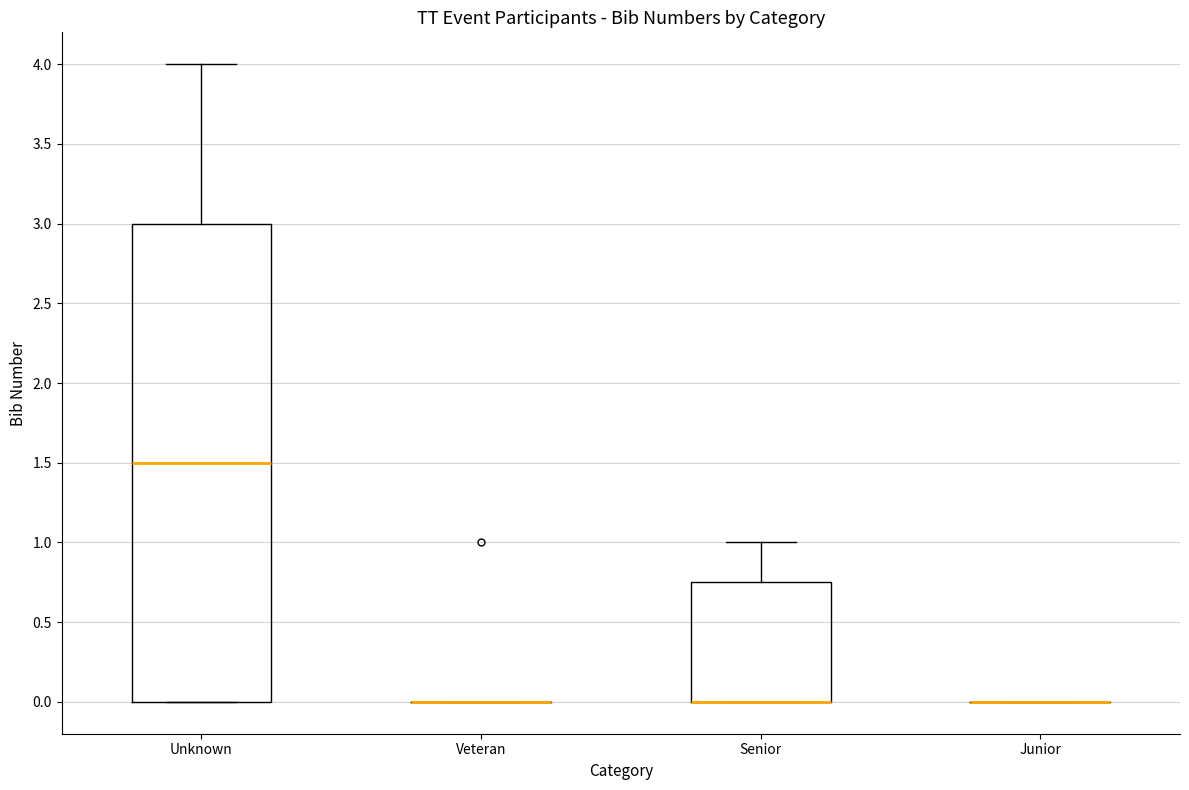

Reading left to right, transcribe this box plot: for each box, give where its median line is, the range the box spans, and where its two whiskers end, as read against the y-axis. The values are not printed on the chart, so give them approximately, as read against the axis.

Unknown: median 1.50, box 0.00 to 3.00, whiskers 0.00 to 4.00
Veteran: box collapsed to a line at 0.00, whiskers 0.00 to 0.00
Senior: median 0.00 (drawn on the box's lower edge), box 0.00 to 0.75, whiskers 0.00 to 1.00
Junior: box collapsed to a line at 0.00, whiskers 0.00 to 0.00